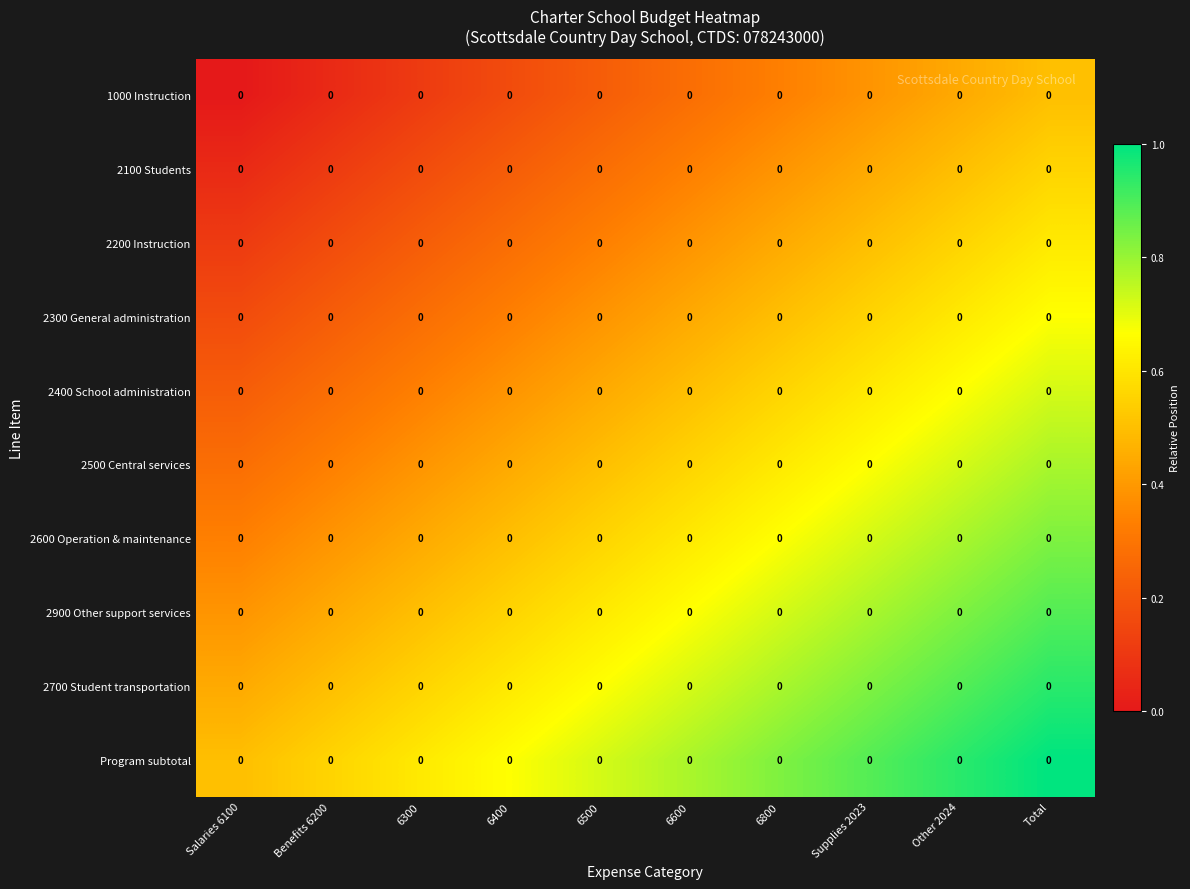

The value of 2900 Other support services at 6500 is 0.3. True or false?

False